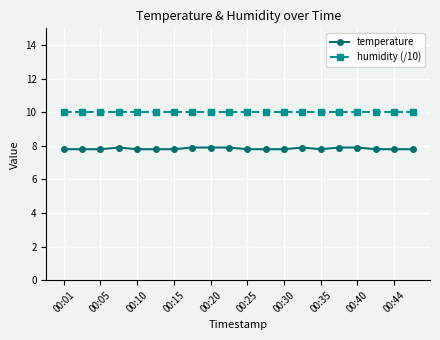

What is the sum of all temperature values?

156.7